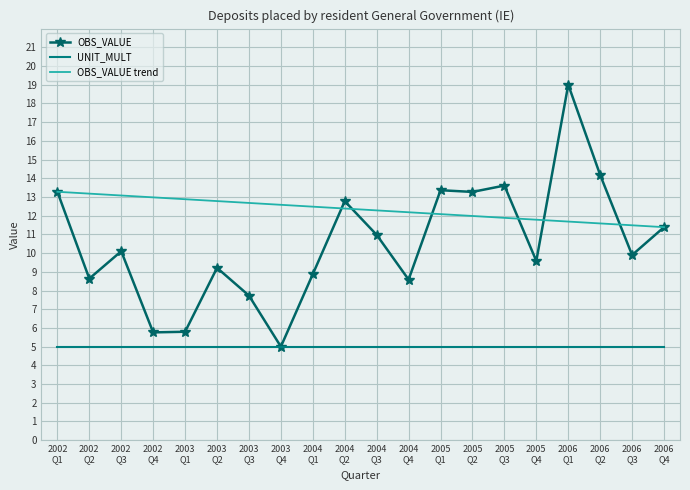

True or false: OBS_VALUE trend and UNIT_MULT cross at least once.

False